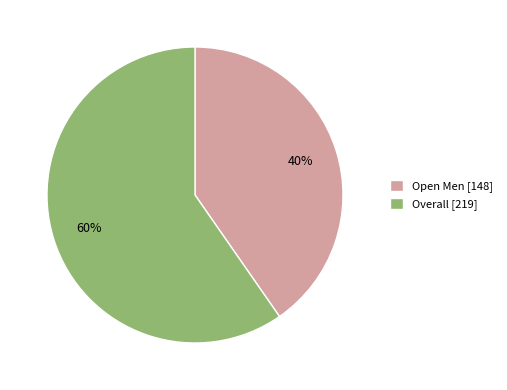

To the nearest percent, what is the average slice percentage?

50%